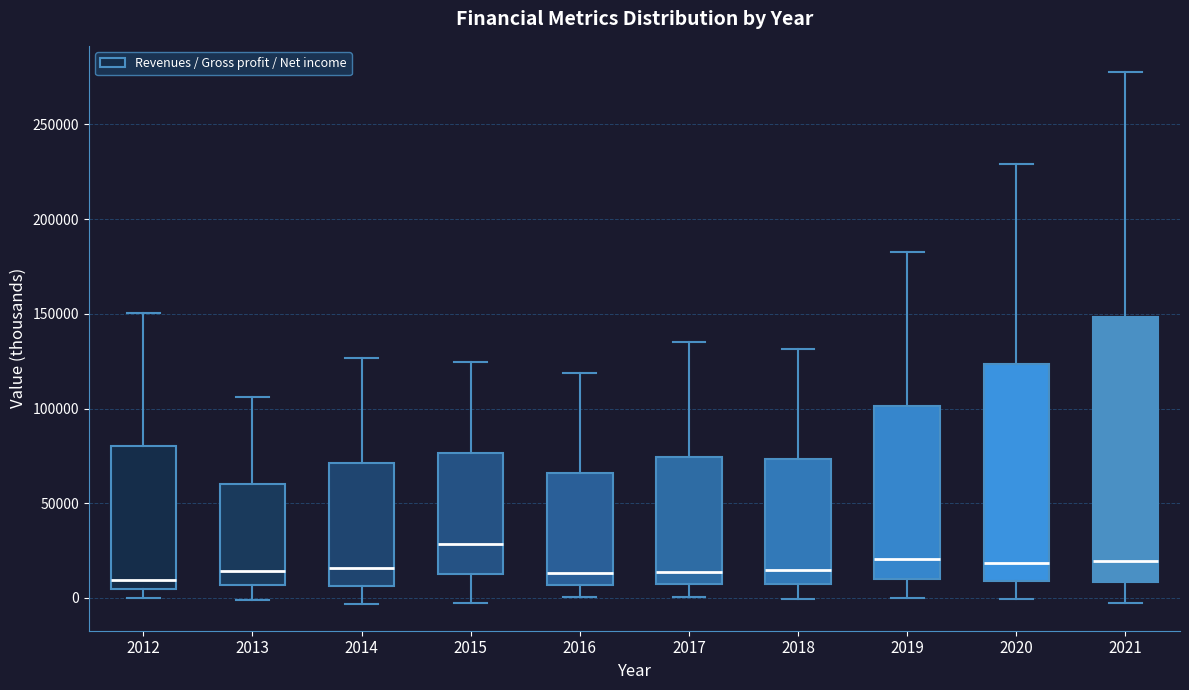

Reading left to right, transcribe this box plot: for each box, give where its median line is, the range the box spans, and where its two whiskers end, as read against the y-axis. The values are not printed on the chart, so give them approximately, as read against the axis.

2012: median 10000, box 5000 to 80000, whiskers 0 to 150000
2013: median 15000, box 5000 to 60000, whiskers 0 to 105000
2014: median 15000, box 5000 to 70000, whiskers -5000 to 125000
2015: median 30000, box 15000 to 75000, whiskers -5000 to 125000
2016: median 15000, box 5000 to 65000, whiskers 0 to 120000
2017: median 15000, box 5000 to 75000, whiskers 0 to 135000
2018: median 15000, box 5000 to 75000, whiskers 0 to 130000
2019: median 20000, box 10000 to 100000, whiskers 0 to 185000
2020: median 20000, box 10000 to 125000, whiskers 0 to 230000
2021: median 20000, box 10000 to 150000, whiskers -5000 to 275000